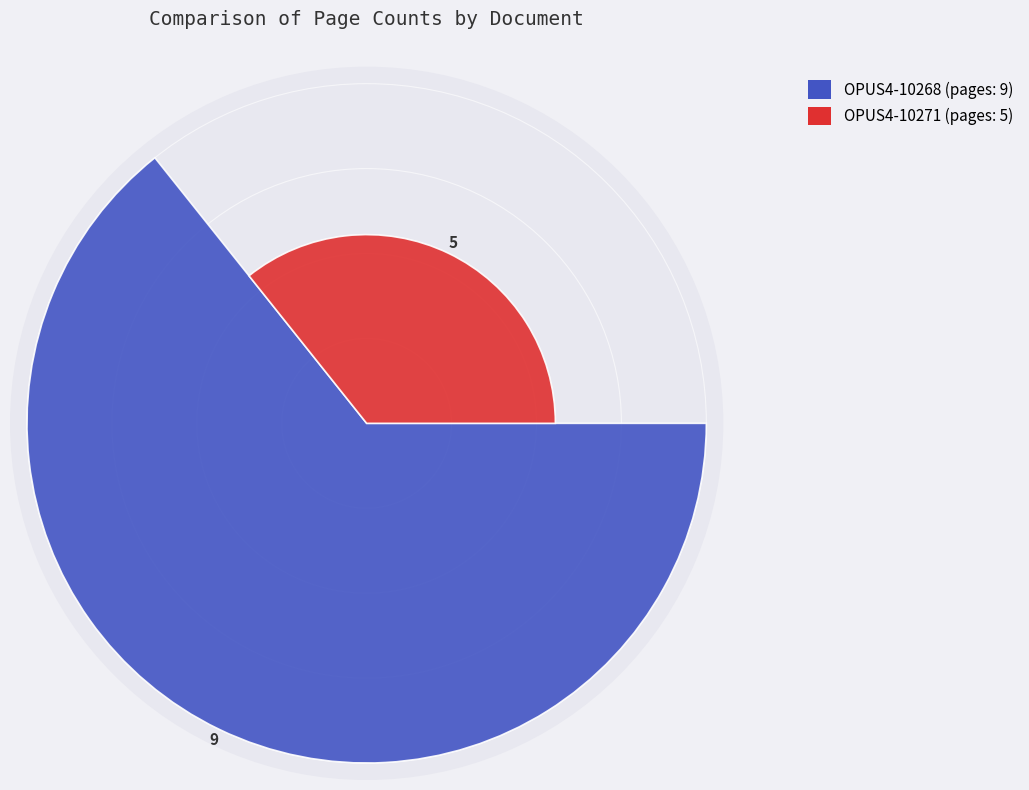

To the nearest percent, what percentage of the pie is OPUS4-10268?

64%